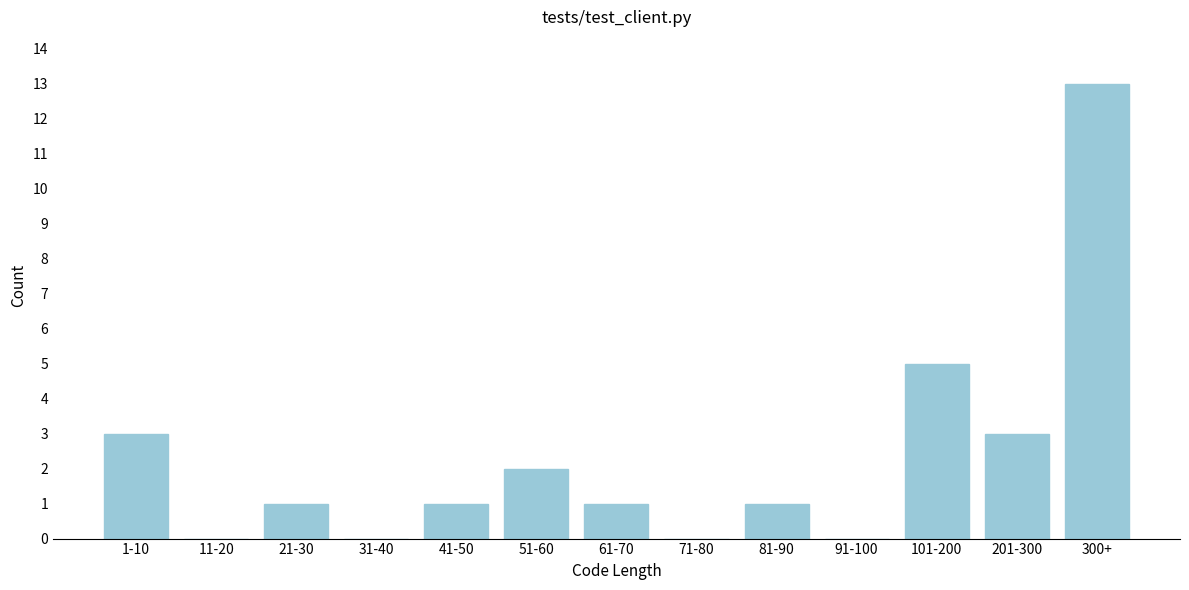

Reading left to right, transcribe all the data shown in this chart.

1-10=3	11-20=0	21-30=1	31-40=0	41-50=1	51-60=2	61-70=1	71-80=0	81-90=1	91-100=0	101-200=5	201-300=3	300+=13